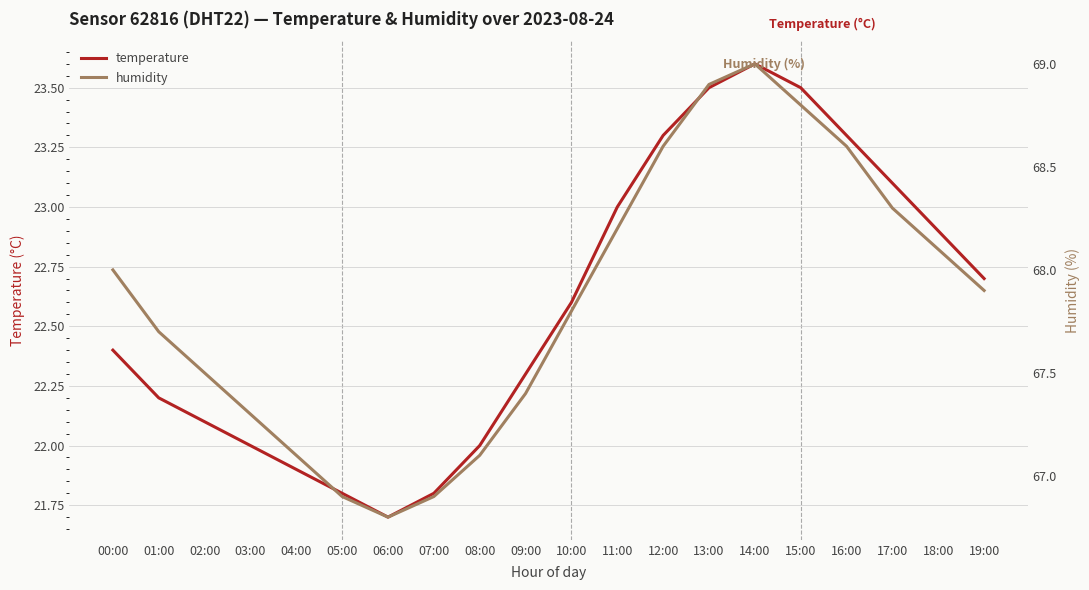

Reading left to right, transcribe all the data shown in this chart.

temperature: 22.4	22.2	22.1	22.0	21.9	21.8	21.7	21.8	22.0	22.3	22.6	23.0	23.3	23.5	23.6	23.5	23.3	23.1	22.9	22.7
humidity: 68.0	67.7	67.5	67.3	67.1	66.9	66.8	66.9	67.1	67.4	67.8	68.2	68.6	68.9	69.0	68.8	68.6	68.3	68.1	67.9